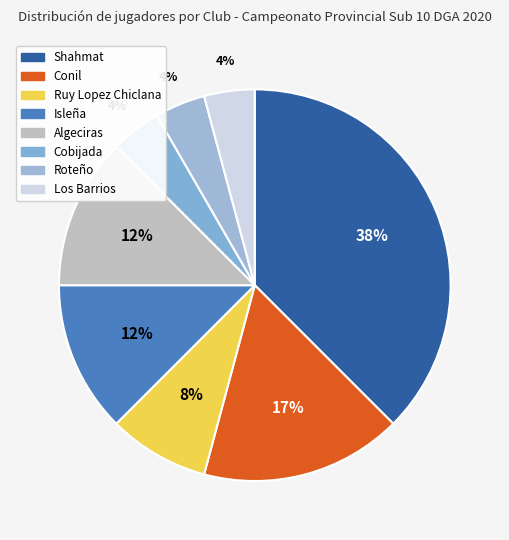

Count the number of slices in the pie.

8